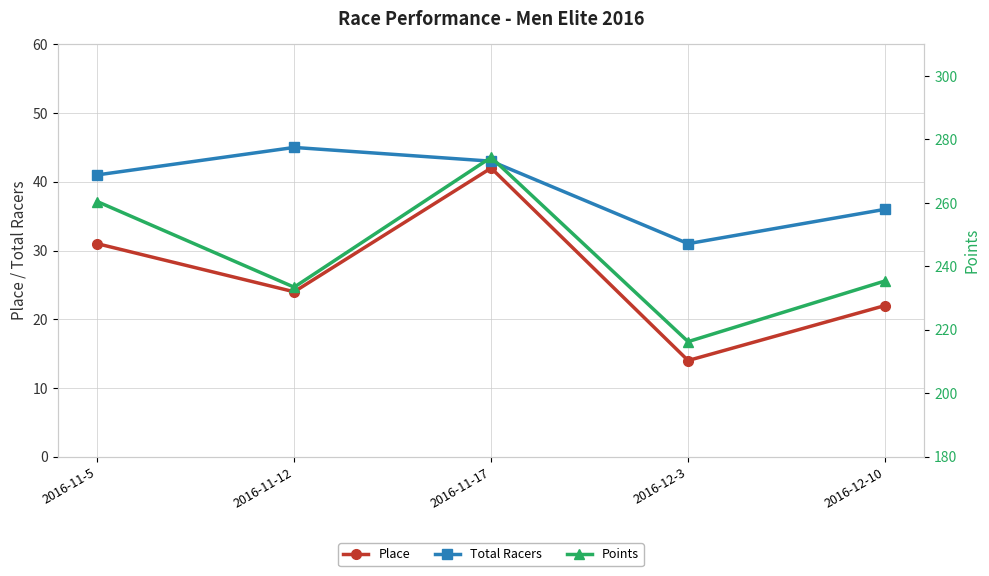

What is the value of the Place point at the 2nd from the left?

24